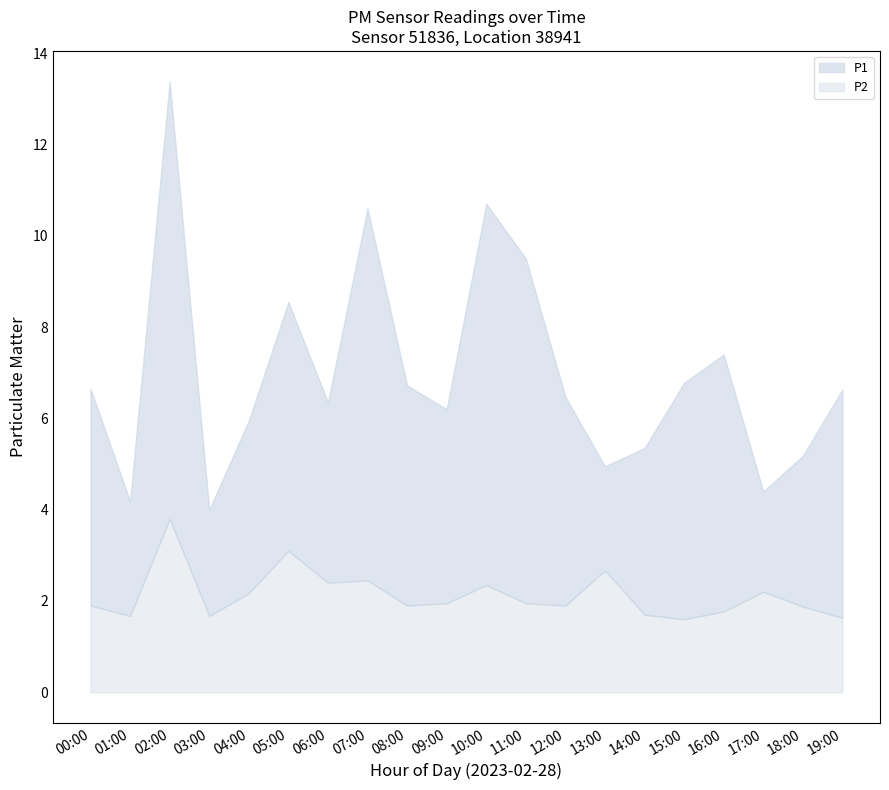

Rank the categories by P2 value from highest to lowest.

02:00, 05:00, 13:00, 07:00, 06:00, 10:00, 17:00, 04:00, 09:00, 11:00, 00:00, 08:00, 12:00, 18:00, 16:00, 14:00, 01:00, 03:00, 19:00, 15:00